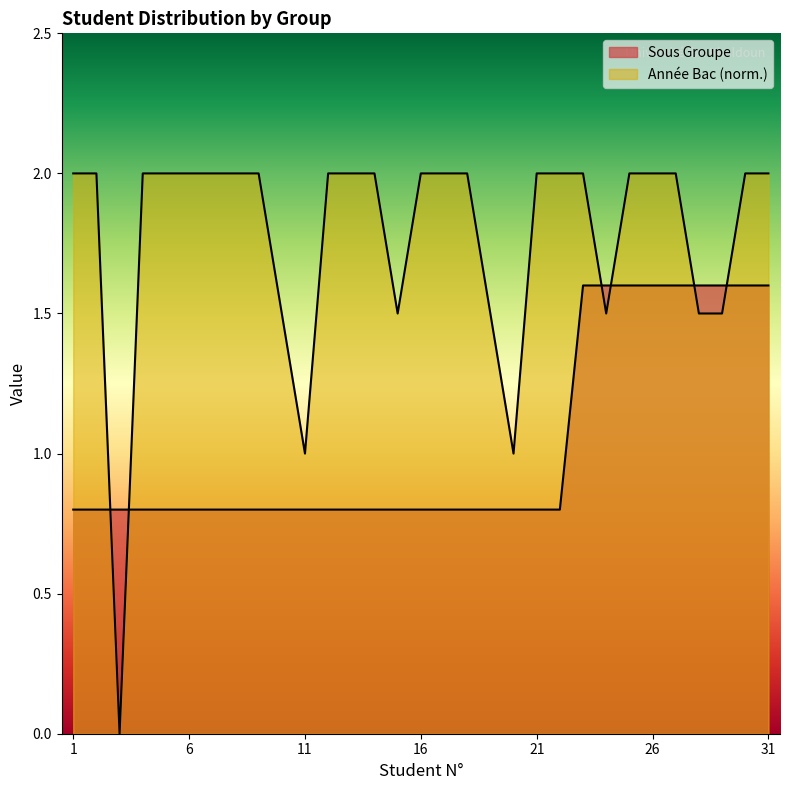

List the labels in order of Année Bac value, largest first.

1, 2, 4, 5, 6, 7, 8, 9, 12, 13, 14, 16, 17, 18, 21, 22, 23, 25, 26, 27, 30, 31, 10, 15, 19, 24, 28, 29, 11, 20, 3